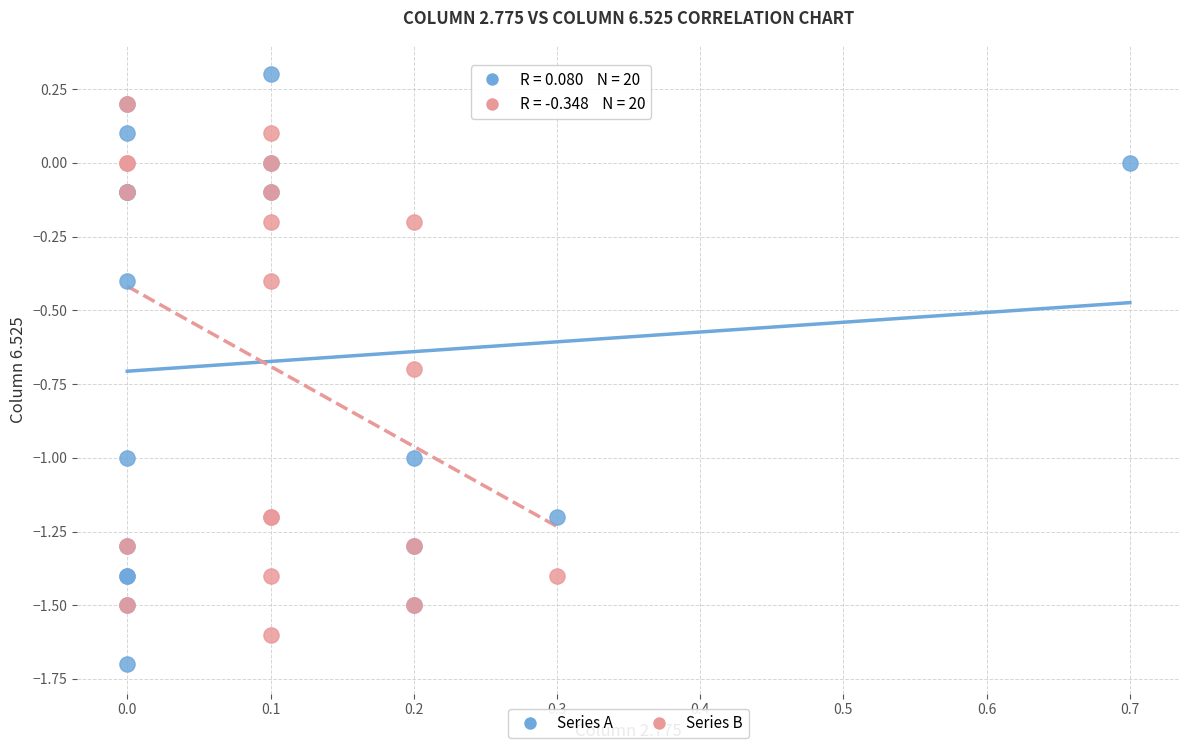

Which series contains the highest Y value?

Series A